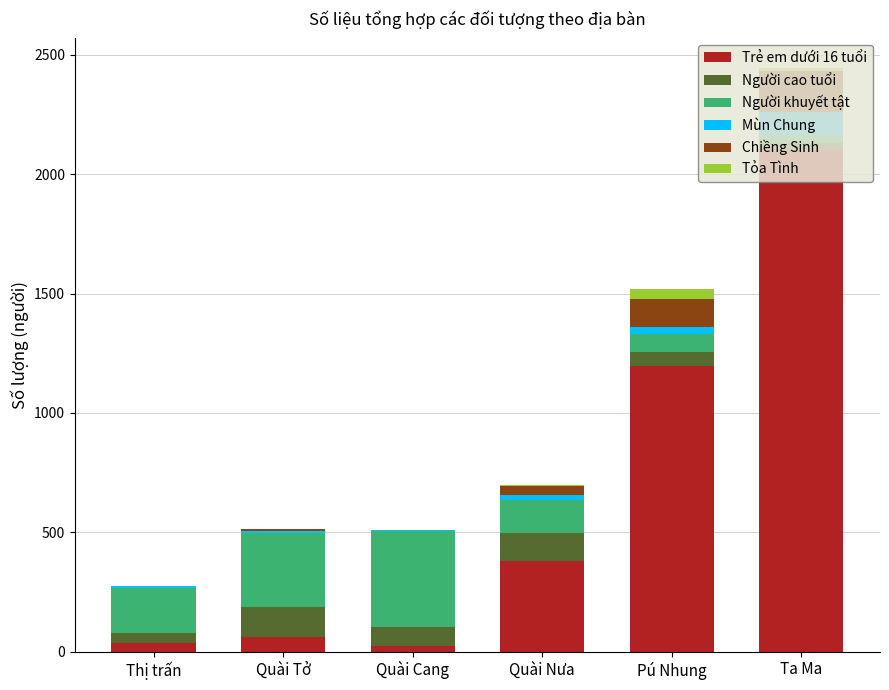

What position from the right is Thị trấn?

6